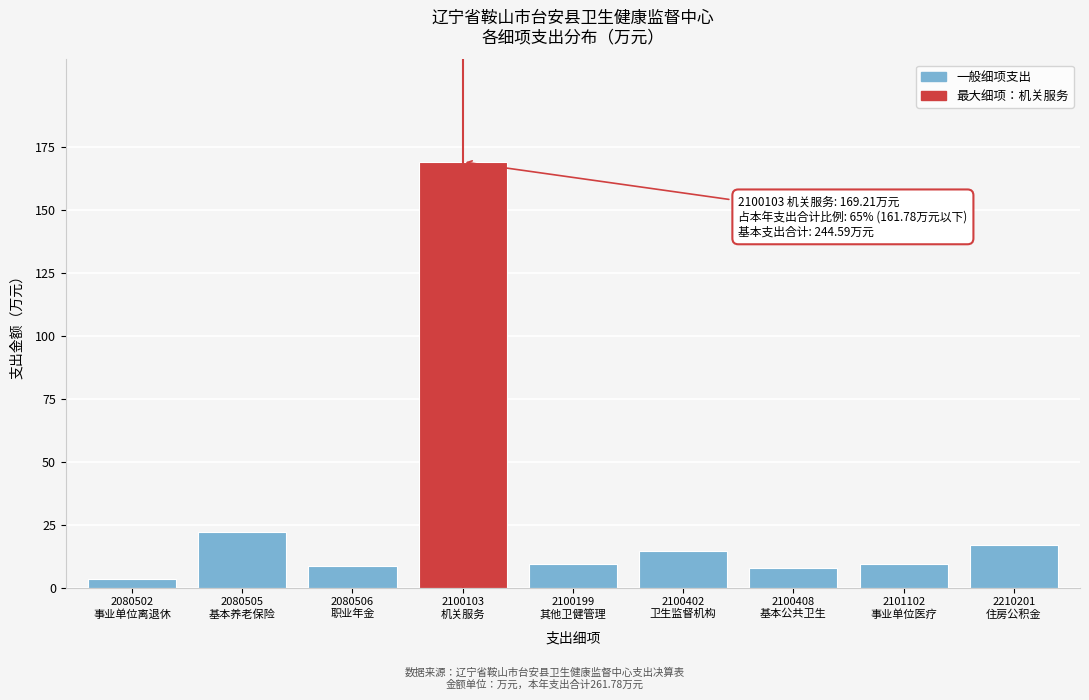

What is the average value?

29.1